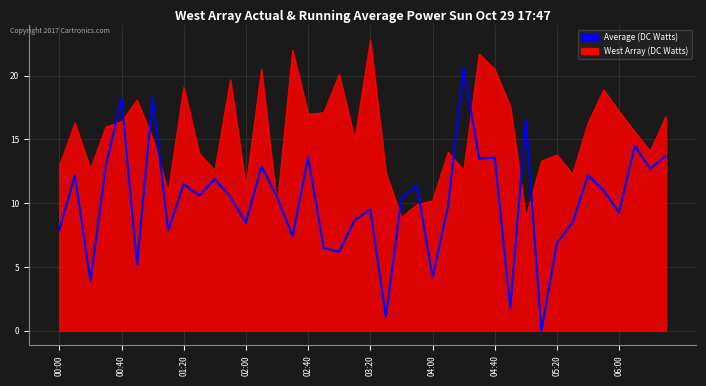

Rank the series by their average value, from lowest to highest.

Average (DC Watts), West Array (DC Watts)